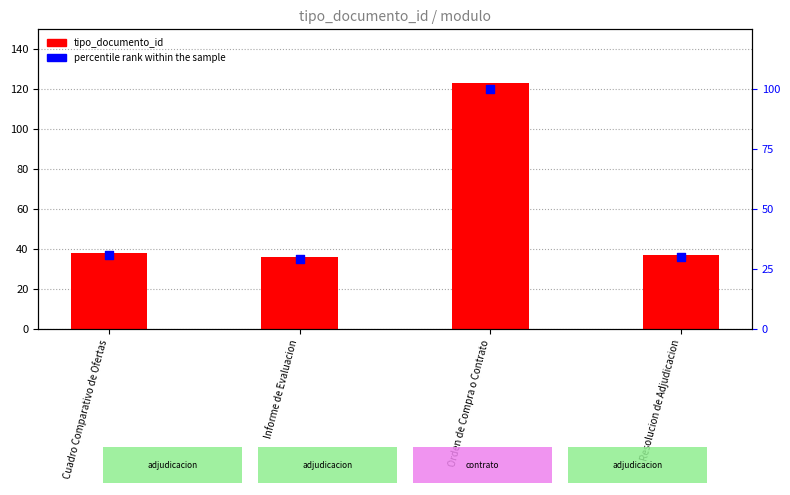

Which series contains the lowest Y value?

percentile rank within the sample